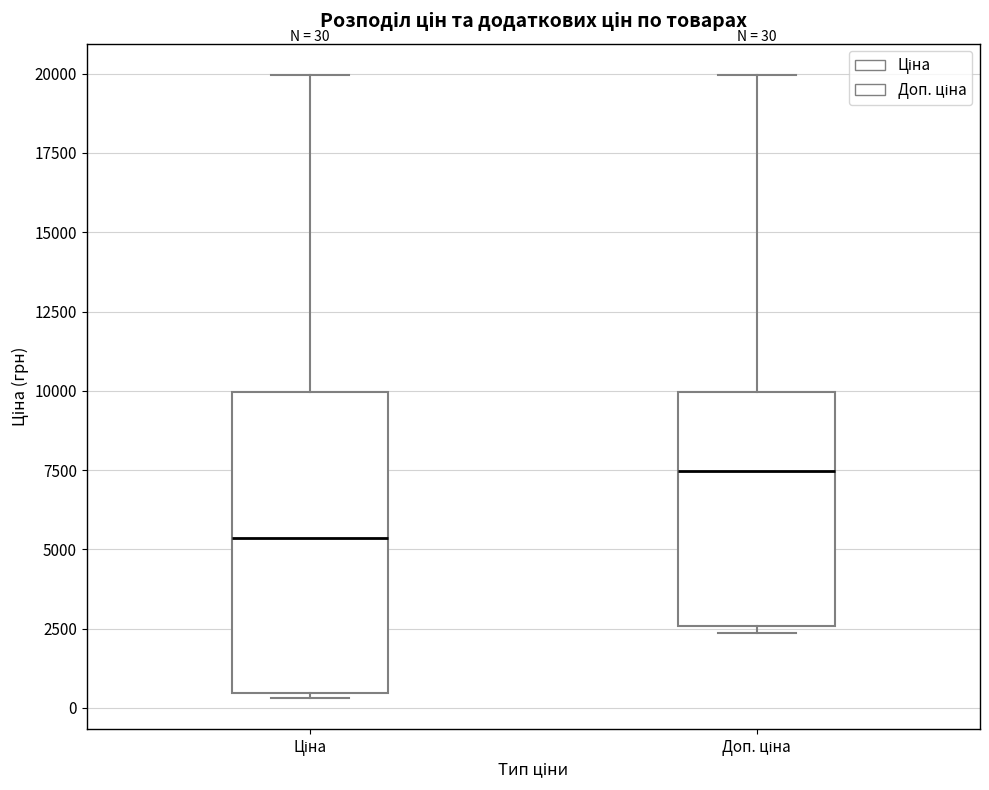

Comparing the boxes themselves (not the whiskers), which one is the tallest?

Ціна